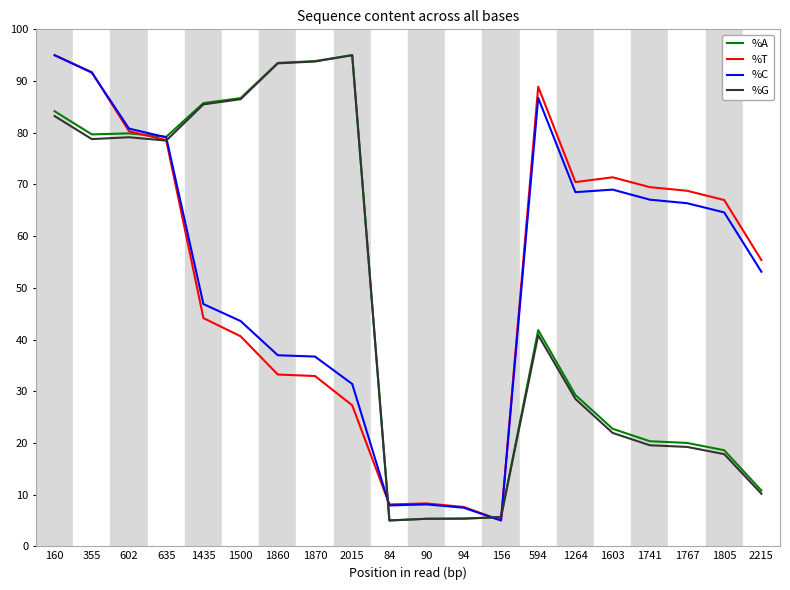

What is the smallest value displayed?

5.0